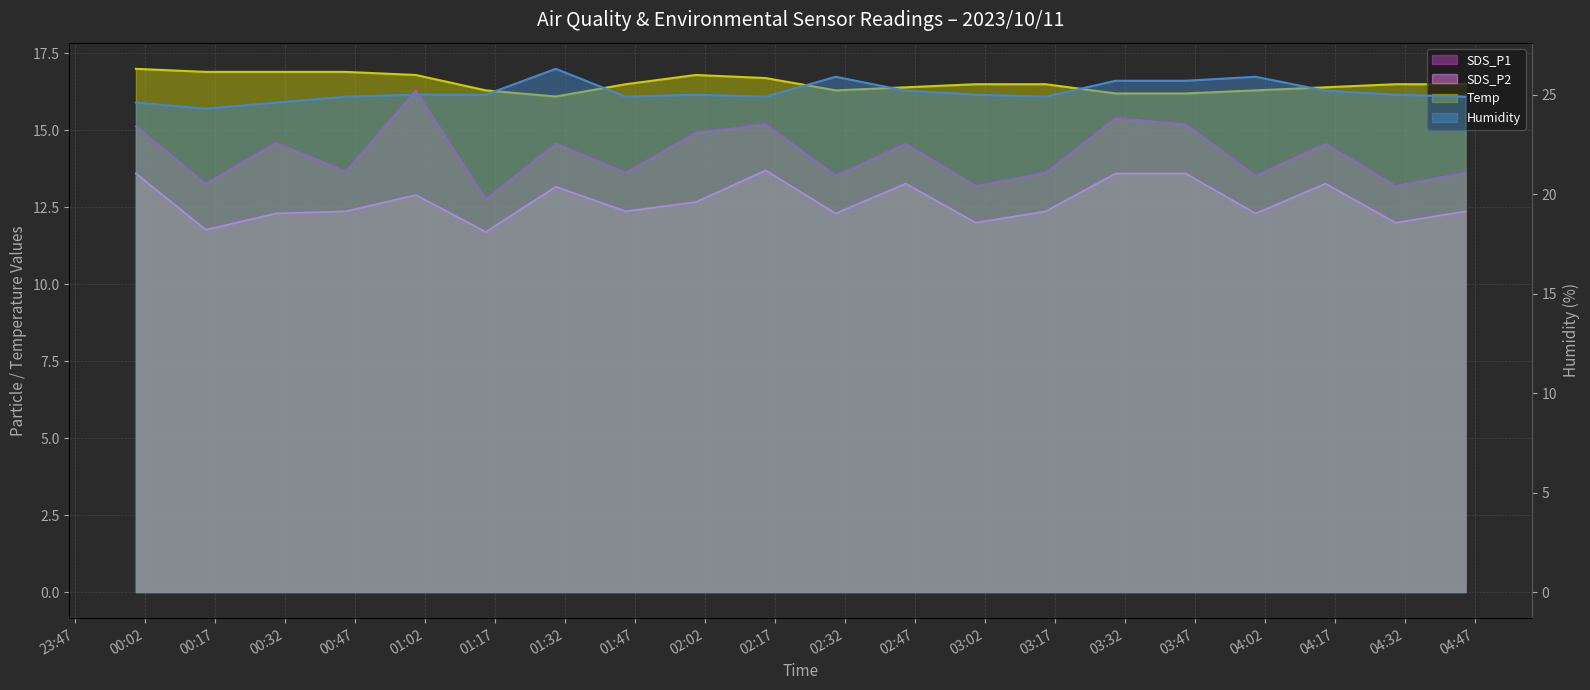

What is the average value of the Humidity series?

25.1